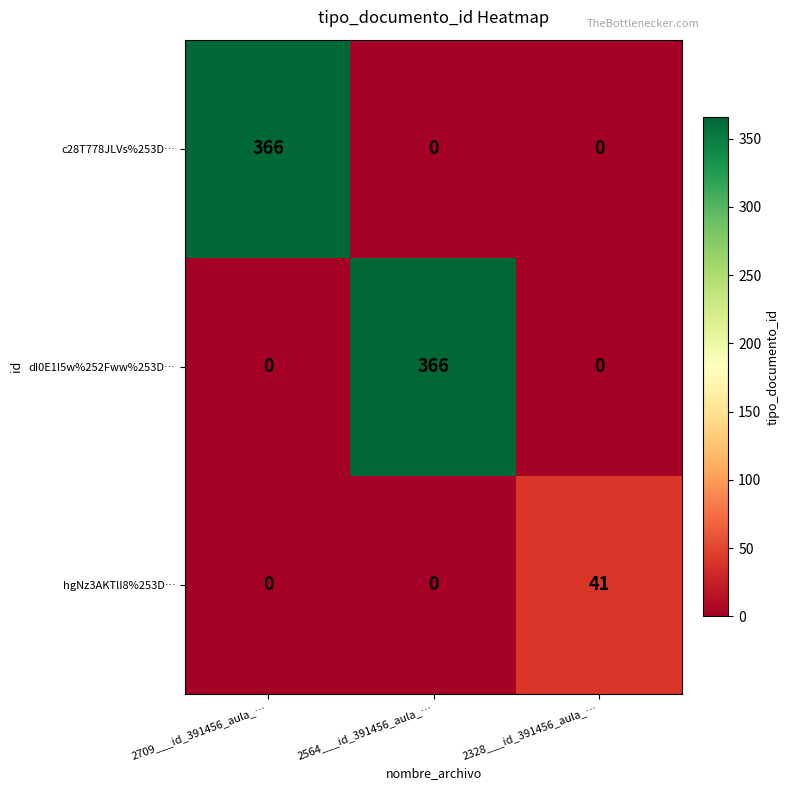

At how many categories does at least one series exceed 79?

2